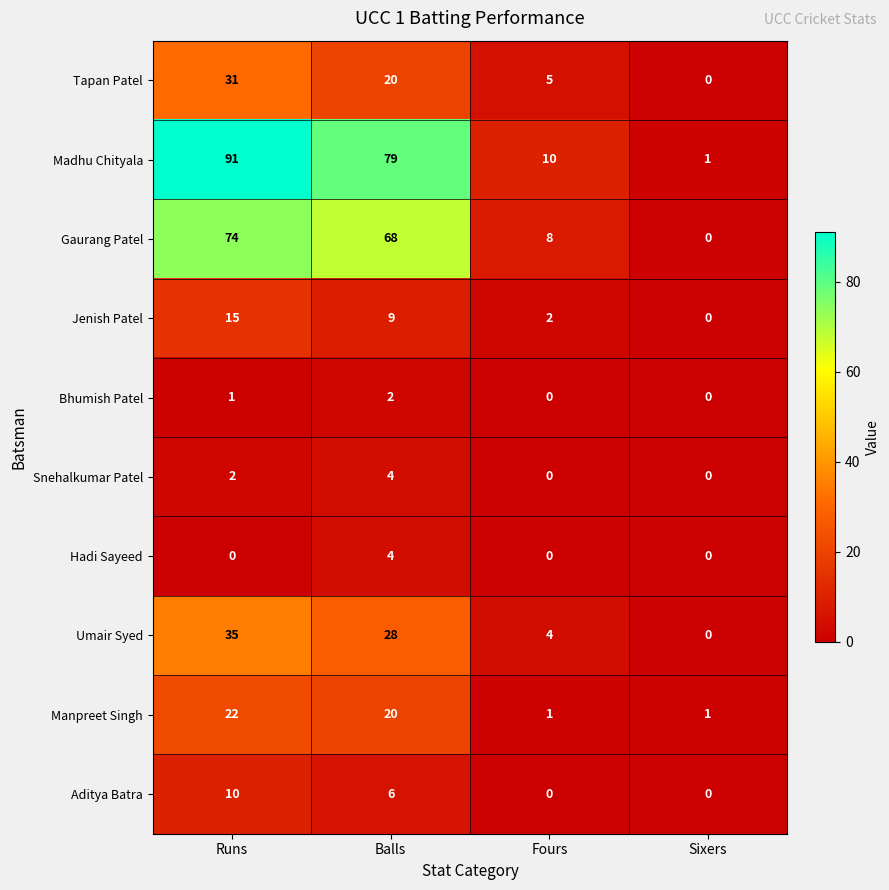

The value of Madhu Chityala at Sixers is 1. True or false?

True